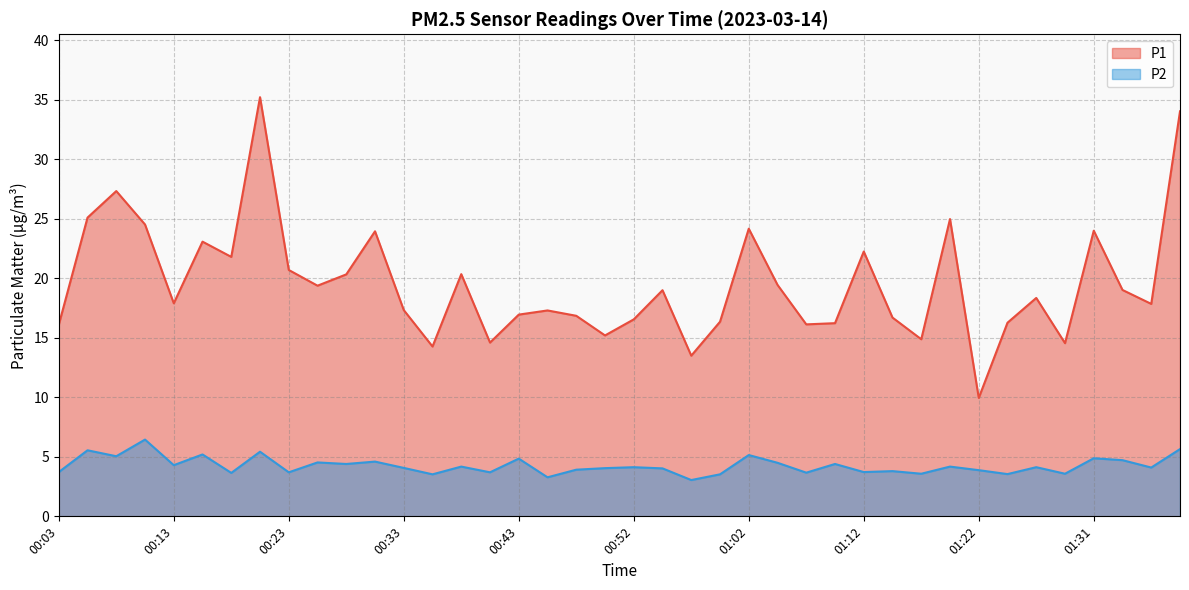

Is the value of P1 at 01:19 greater than the value of P2 at 01:36?

Yes